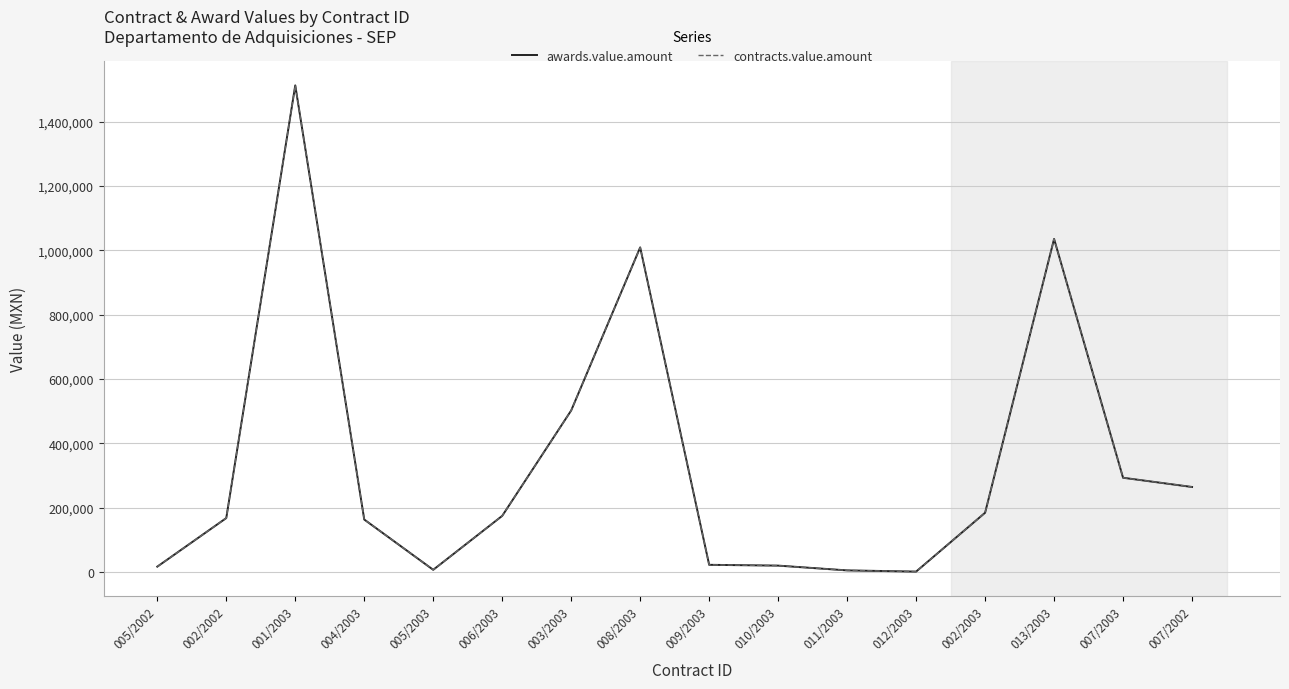

What is the sum of the contracts.value.amount values at 001/2003 and 011/2003?

1518130.6